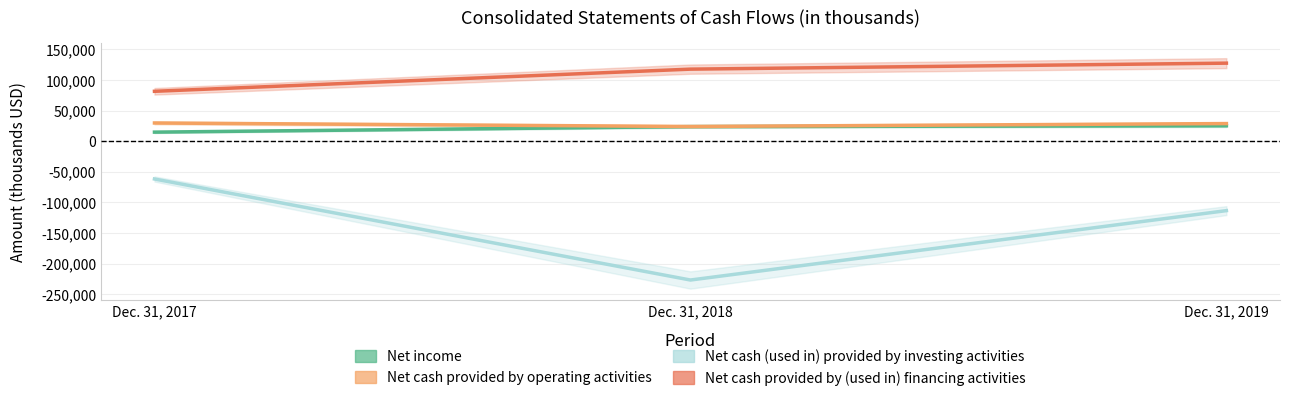

Is it true that Net cash (used in) provided by investing activities equals -226883 at Dec. 31, 2018?

True